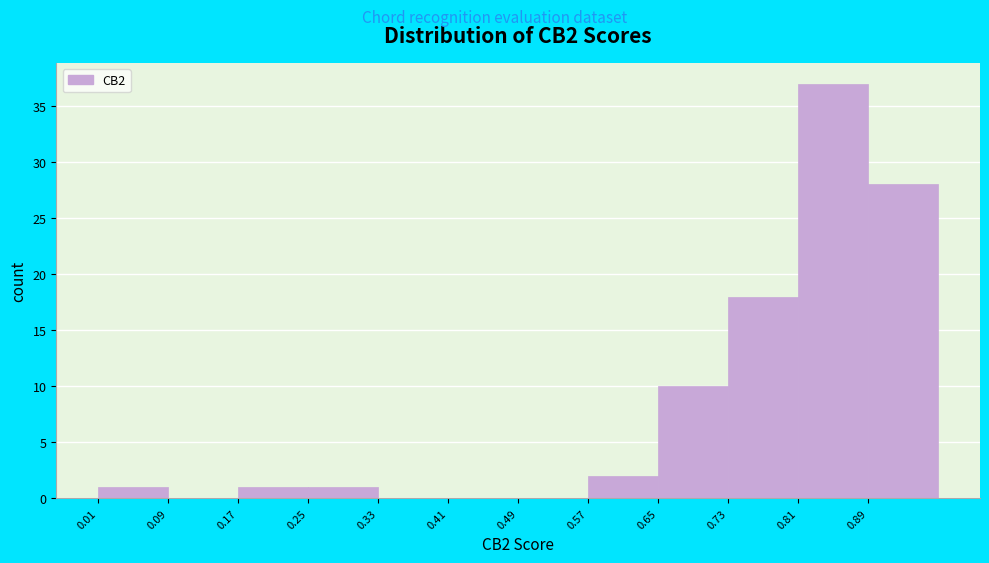

Which range on the x-axis has the tallest bar?

0.81 to 0.89